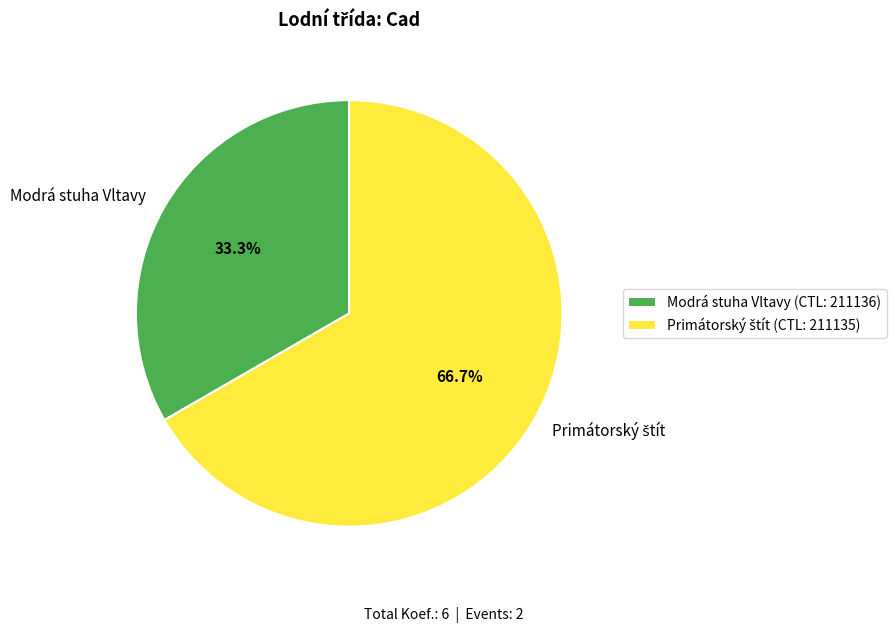

Does any single category account for the majority?

Yes